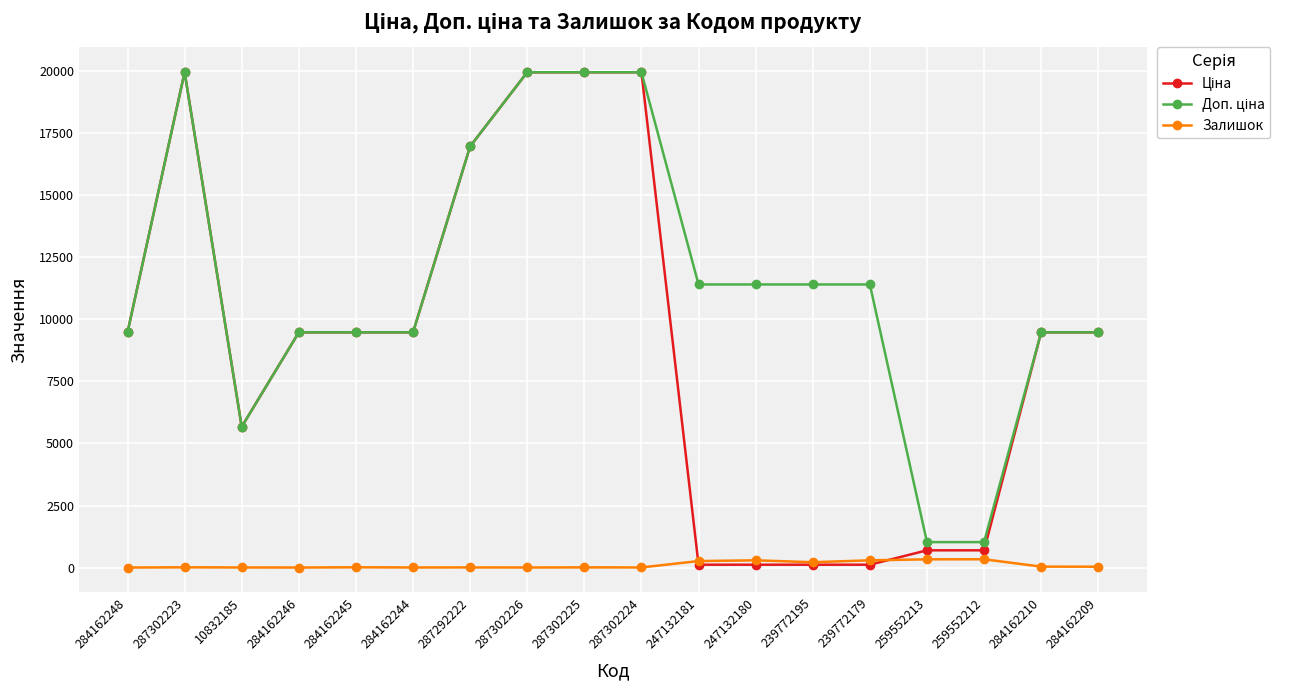

What is the spread (max minus min) of values at 284162244?

9478.1